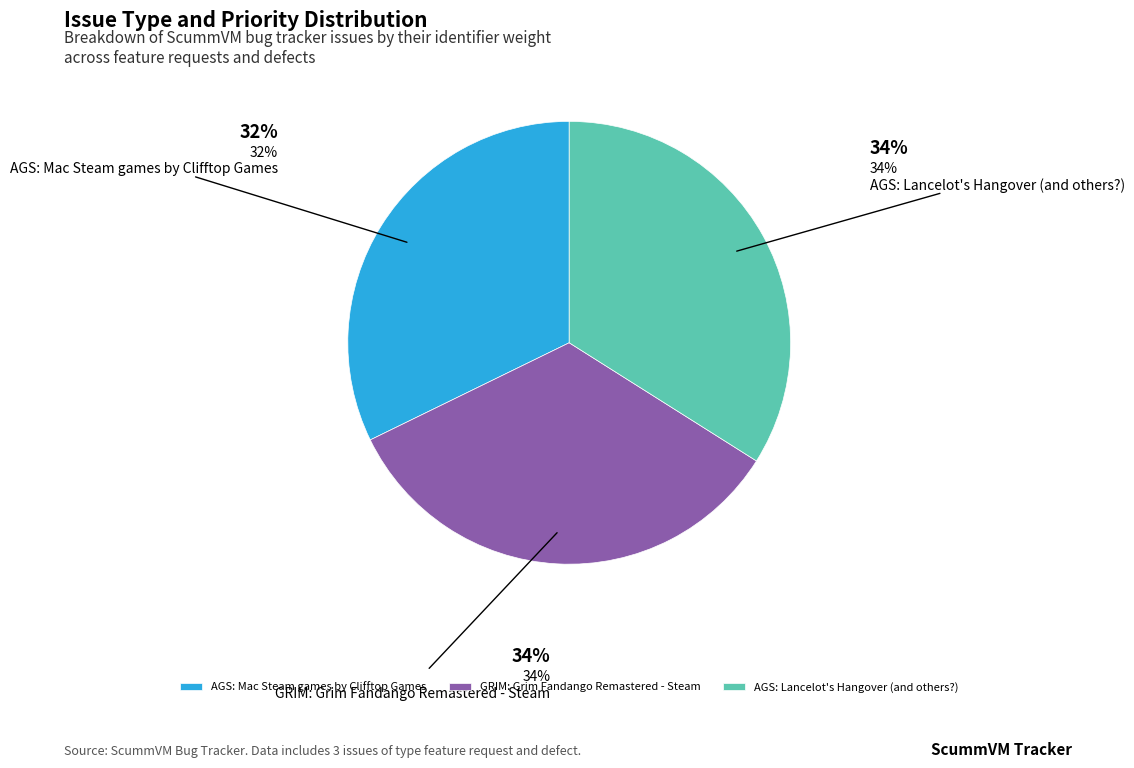

The GRIM: Grim Fandango Remastered - Steam slice represents 27% of the pie. True or false?

False